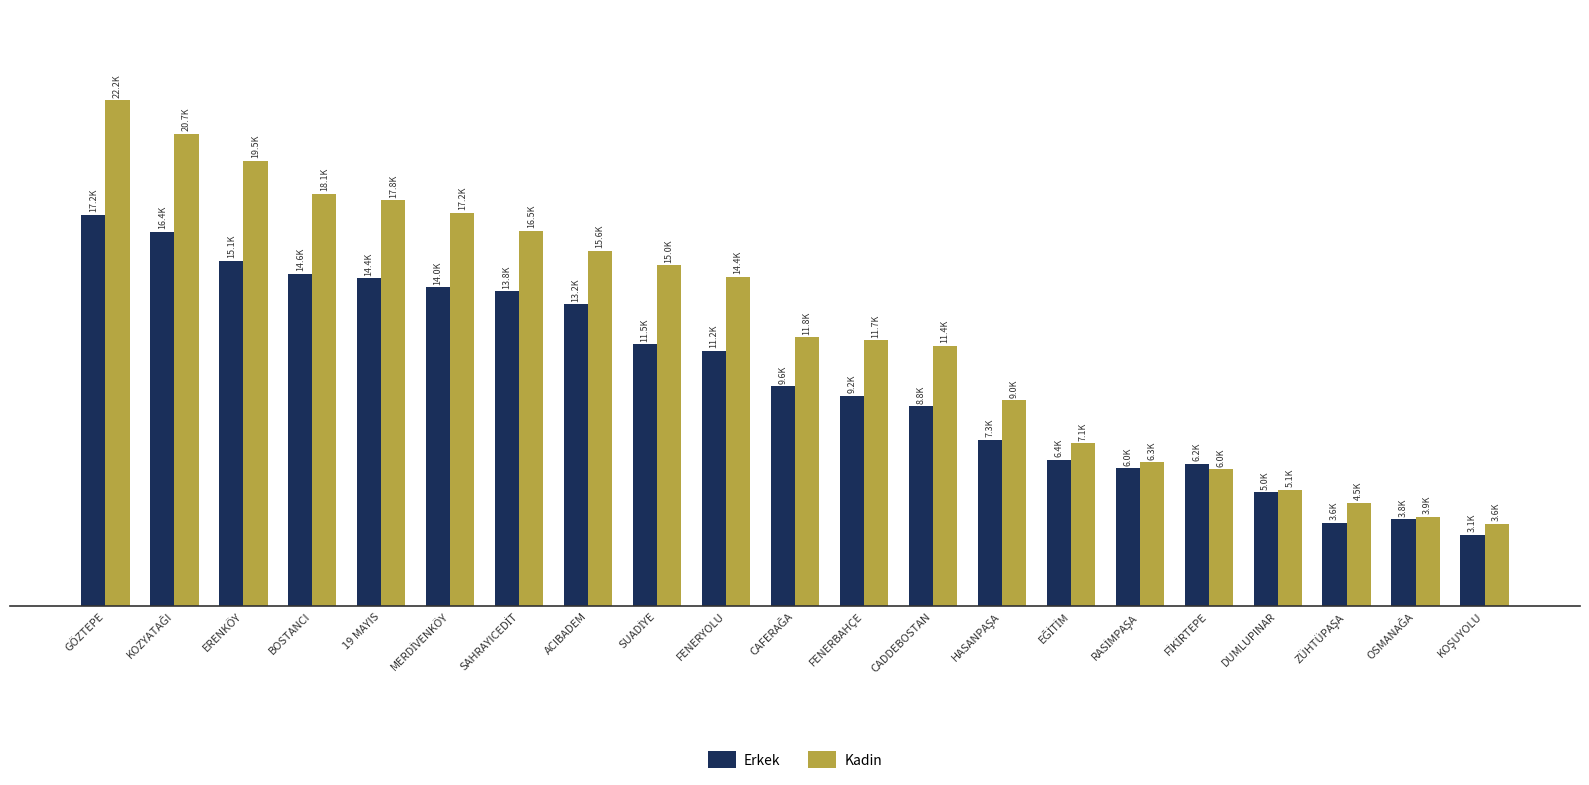

What are all the series names shown in the legend?

Erkek, Kadin